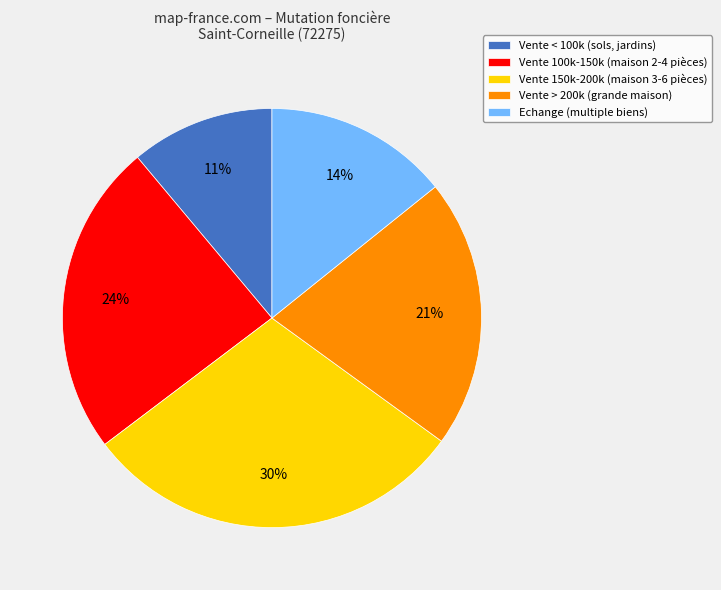

To the nearest percent, what is the average slice percentage?

20%